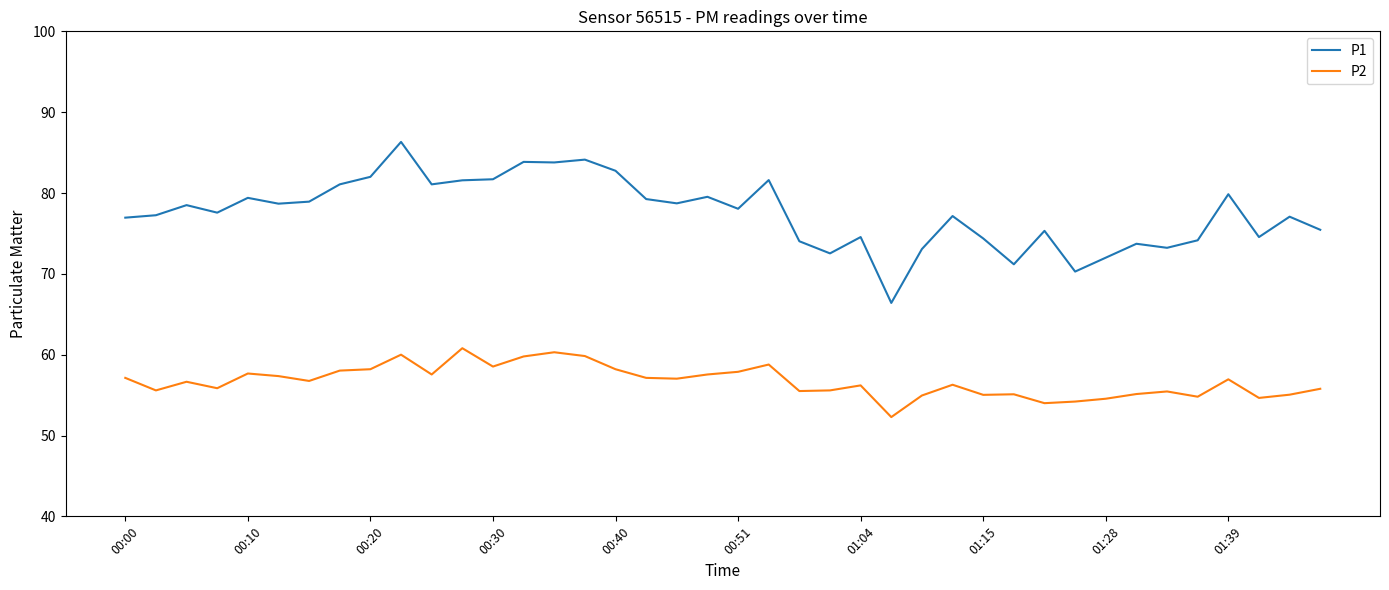

What is the difference between the maximum and minimum values in the P2 series?

8.5